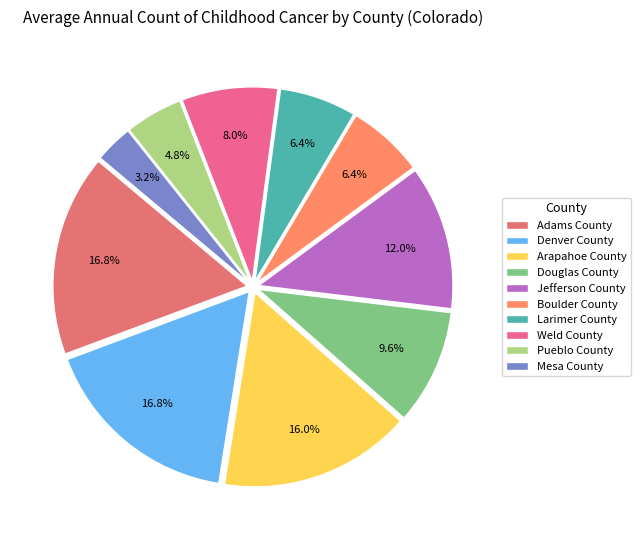

What is the change in value from Arapahoe County to Jefferson County?

-5